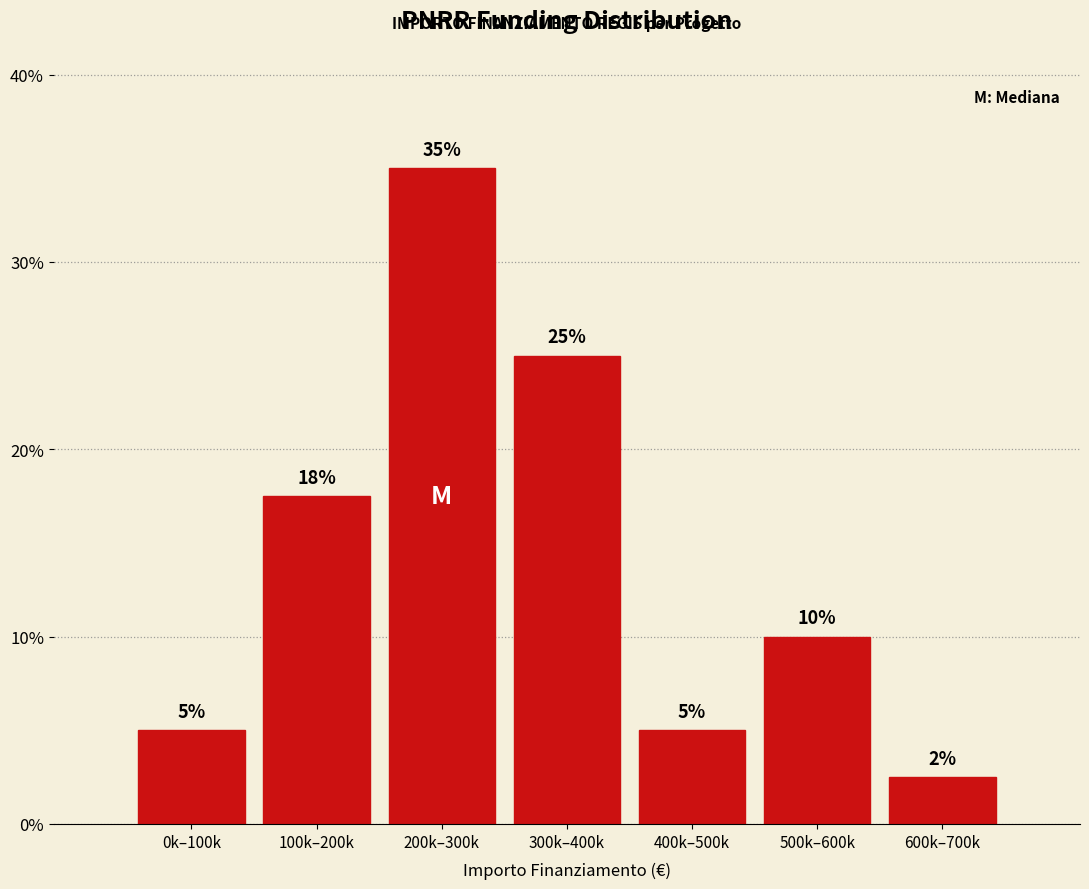

What is the label of the 7th bar from the right?

0k–100k